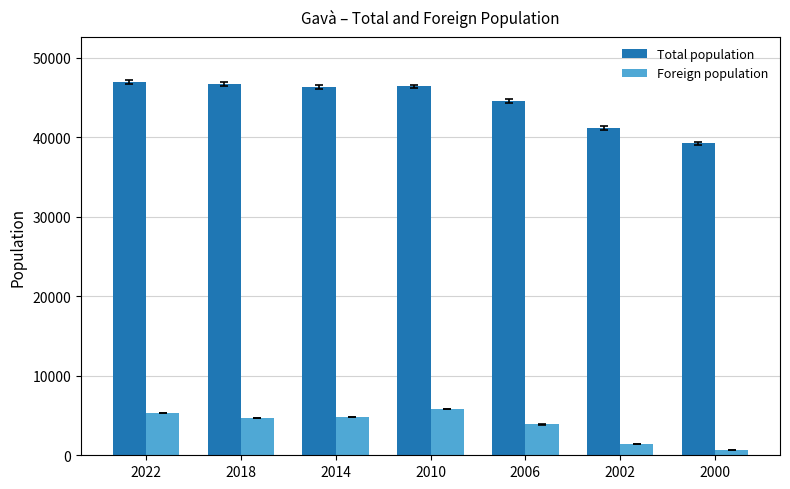

What is the average value of the Total population series?

44472